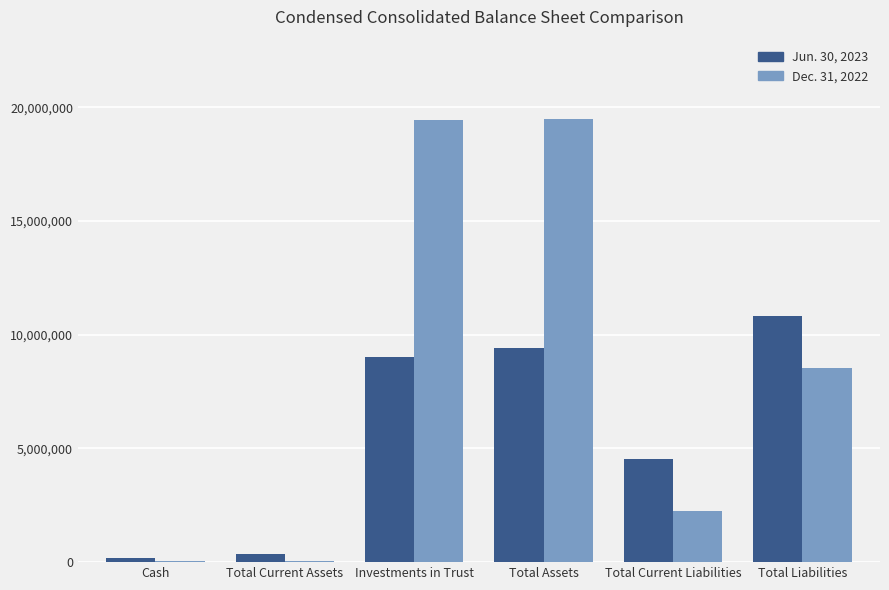

Between Investments in Trust and Total Current Liabilities, which series saw the biggest shift?

Dec. 31, 2022